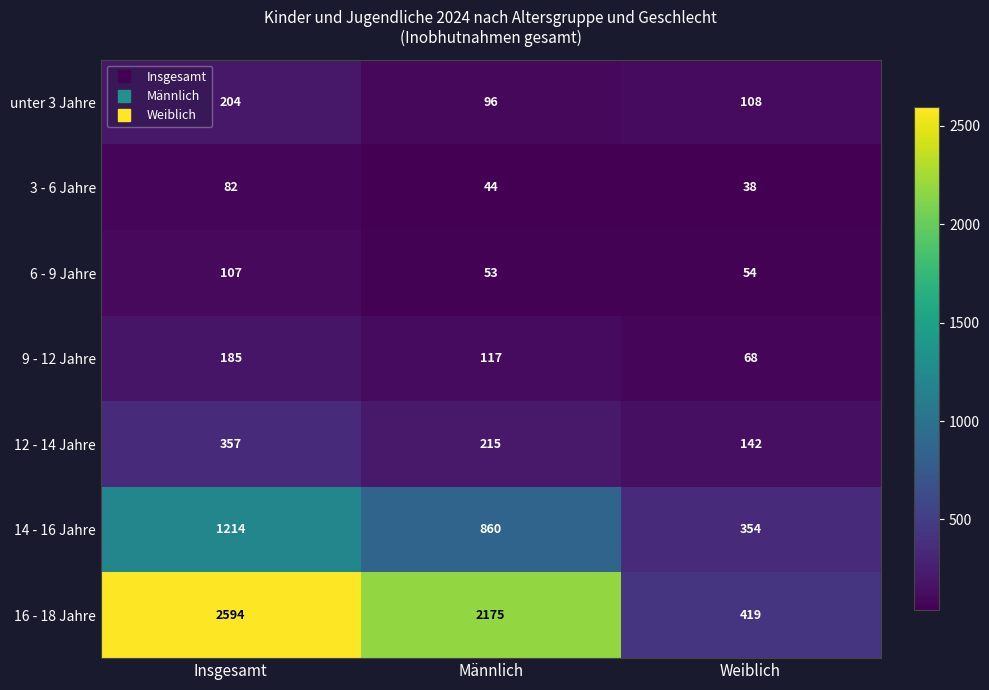

Rank the series at Insgesamt from lowest to highest value.

3 - 6 Jahre, 6 - 9 Jahre, 9 - 12 Jahre, unter 3 Jahre, 12 - 14 Jahre, 14 - 16 Jahre, 16 - 18 Jahre